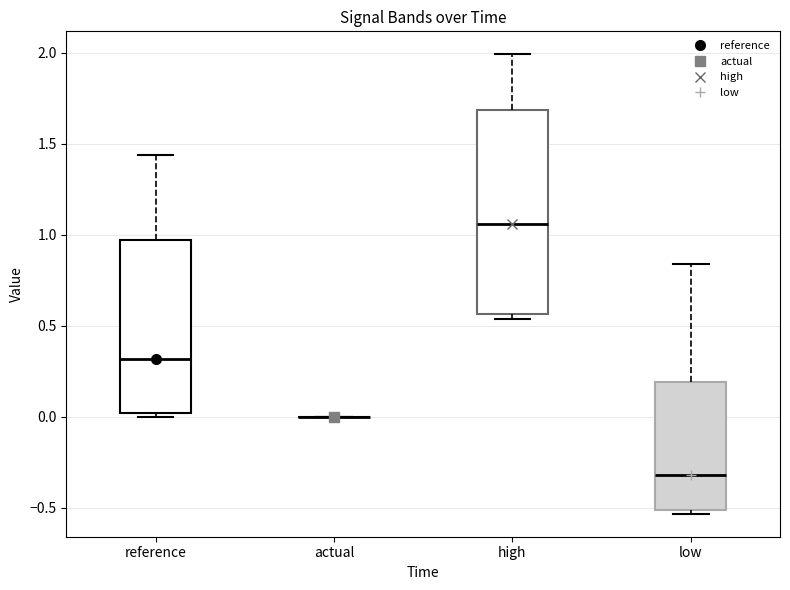

Comparing the boxes themselves (not the whiskers), which one is the tallest?

high